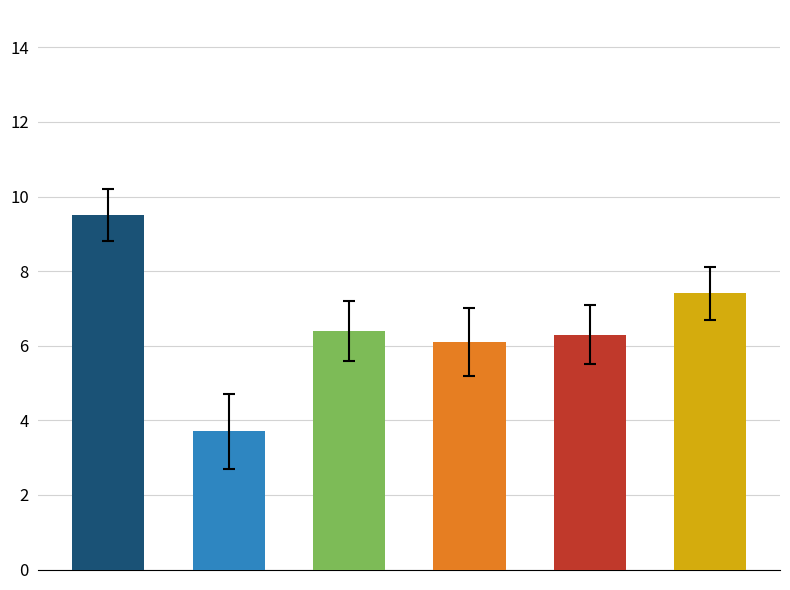

Reading left to right, extract all data points from this chart.

9.5	3.7	6.4	6.1	6.3	7.4